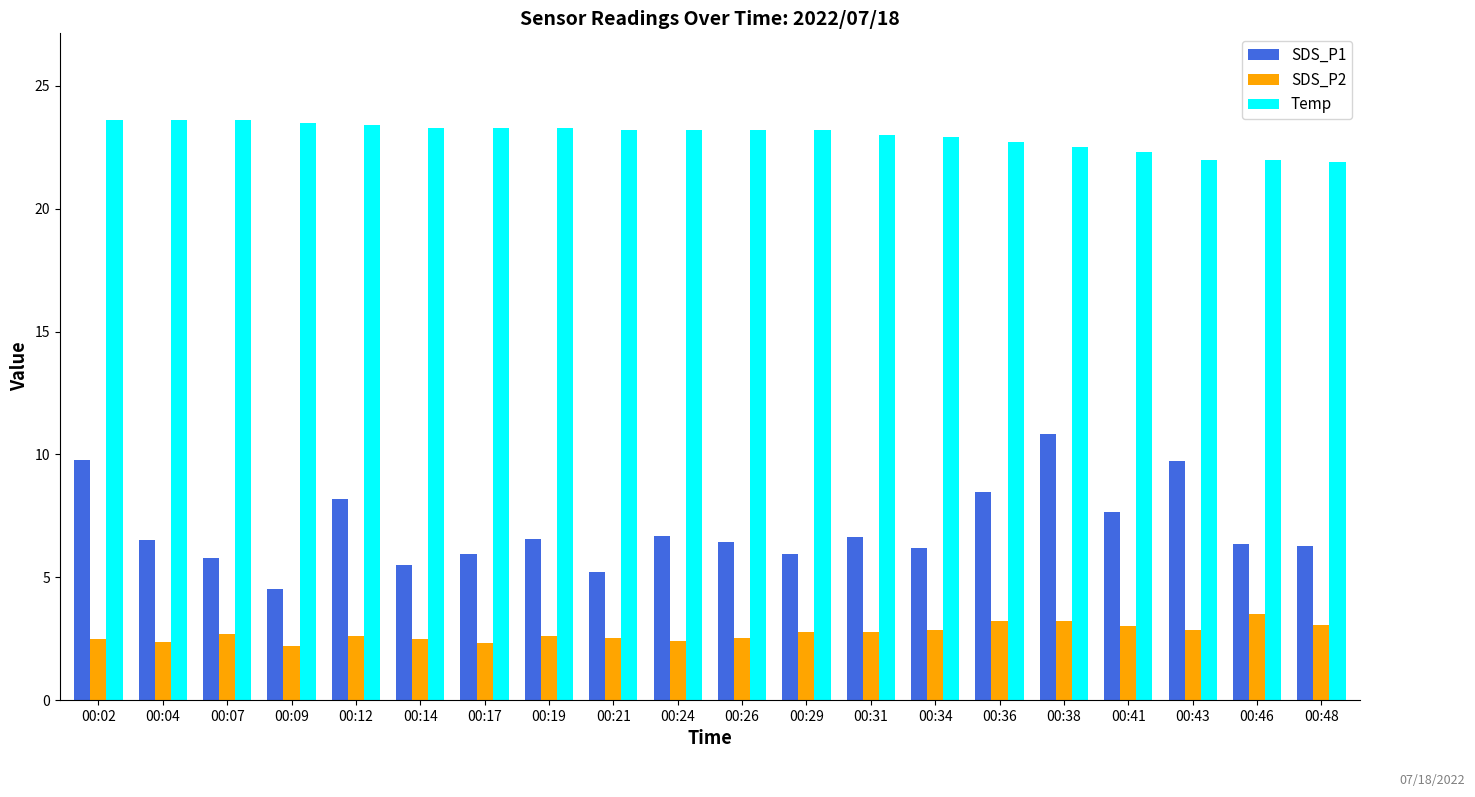

At how many categories does at least one series exceed 20?

20